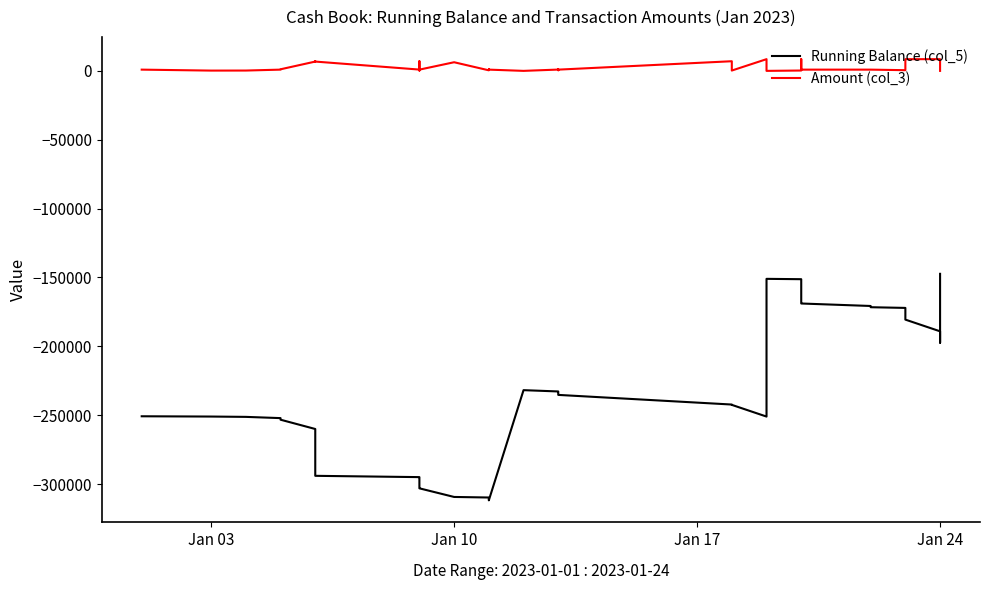

Is the value of Running Balance (col_5) at 32 greater than the value of Amount (col_3) at 15?

No